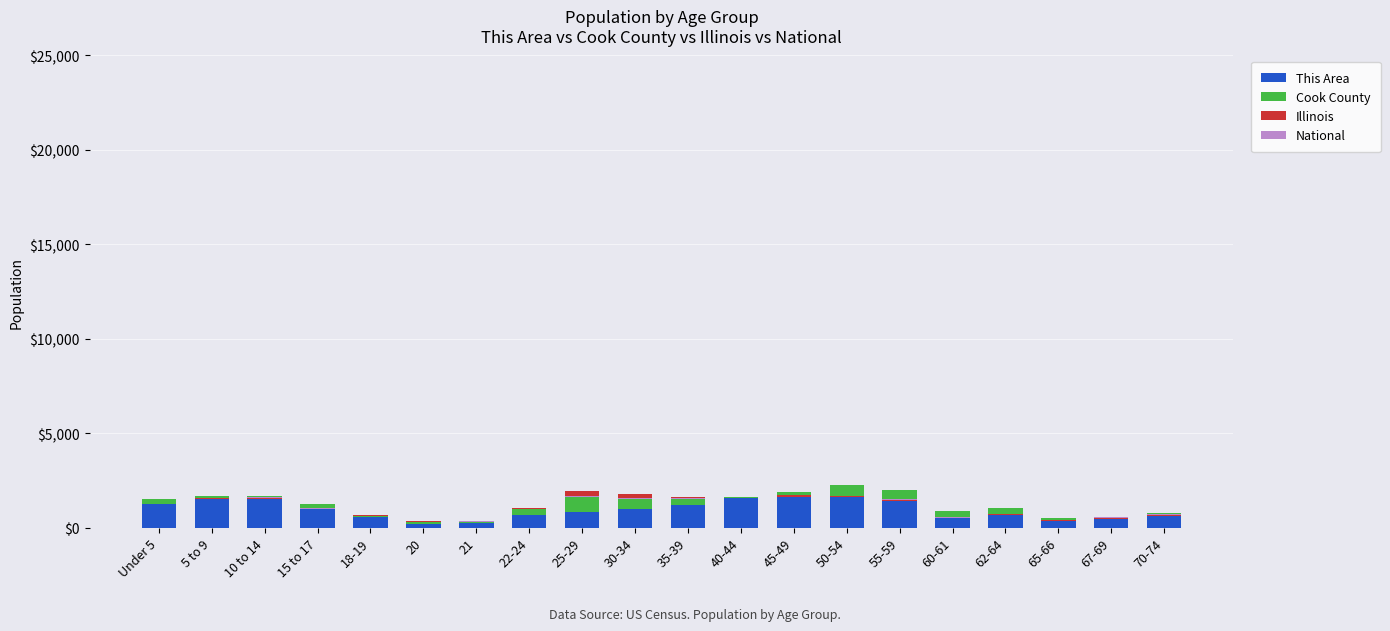

What is the value of the This Area bar at the 12th from the left?

1615.3